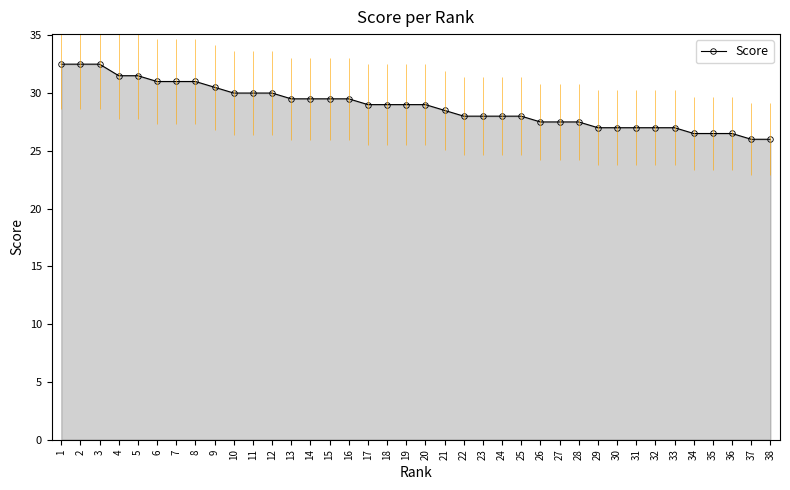

Count the number of data series in this chart.

1